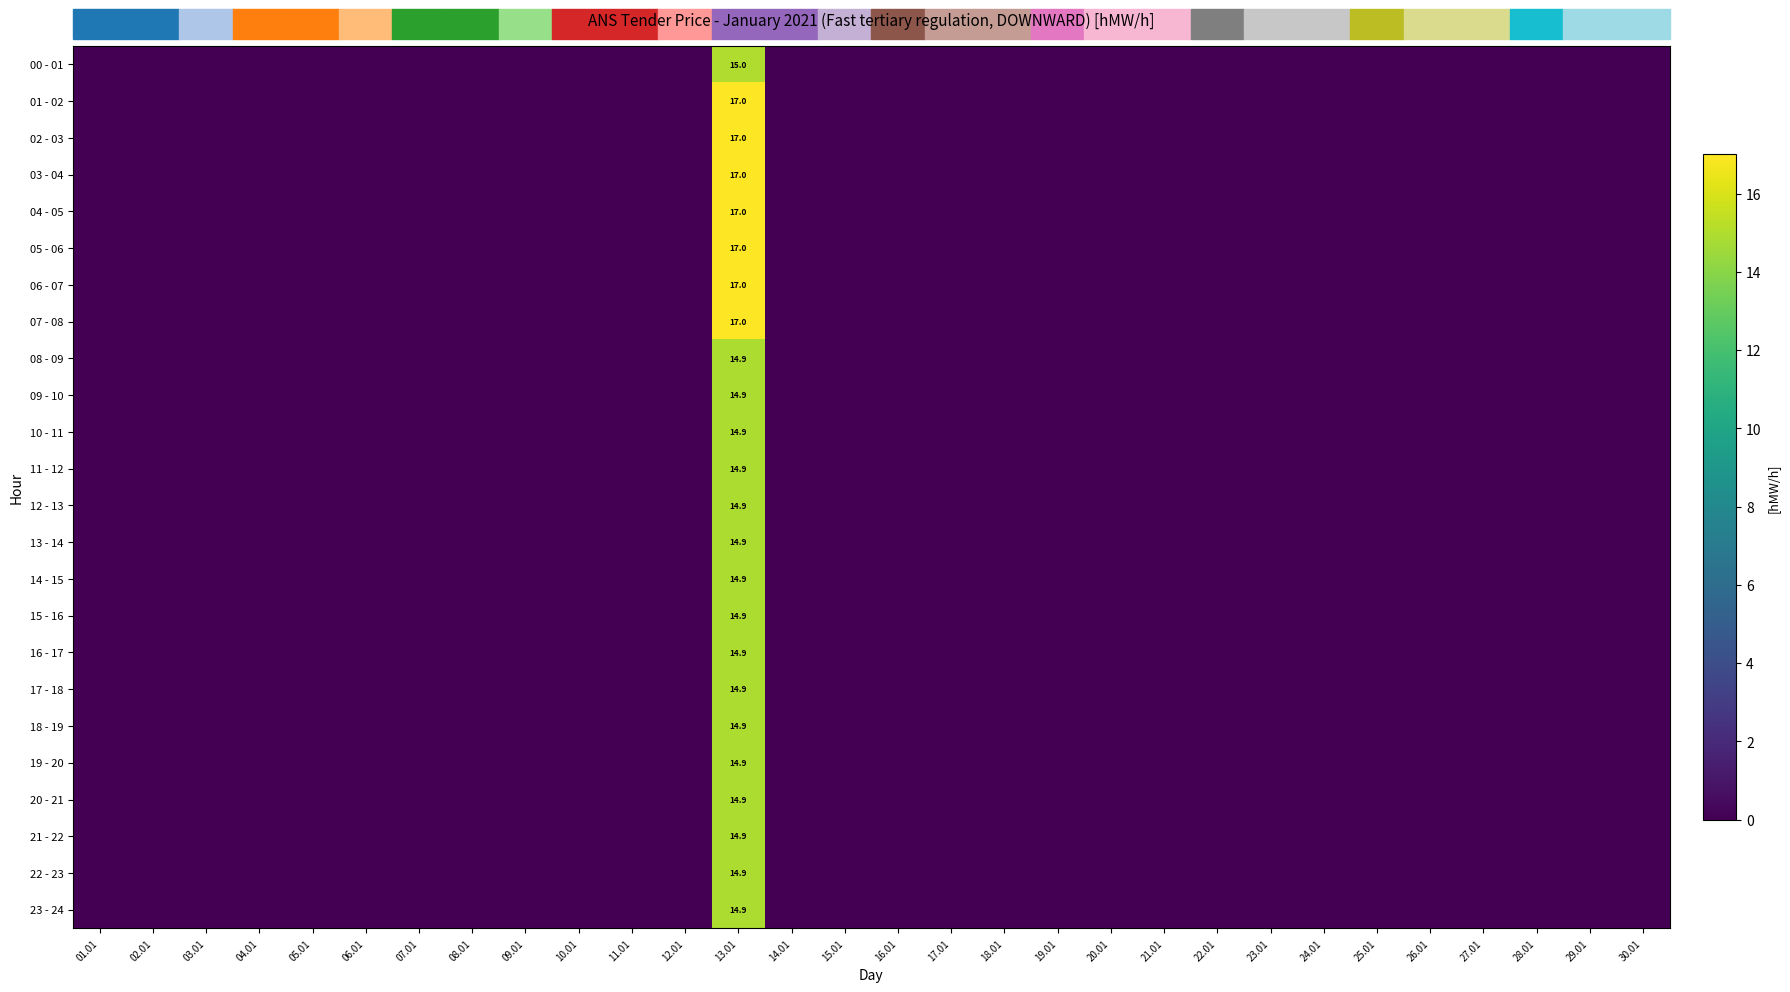

What is the total value across all series at 13.01?

372.4